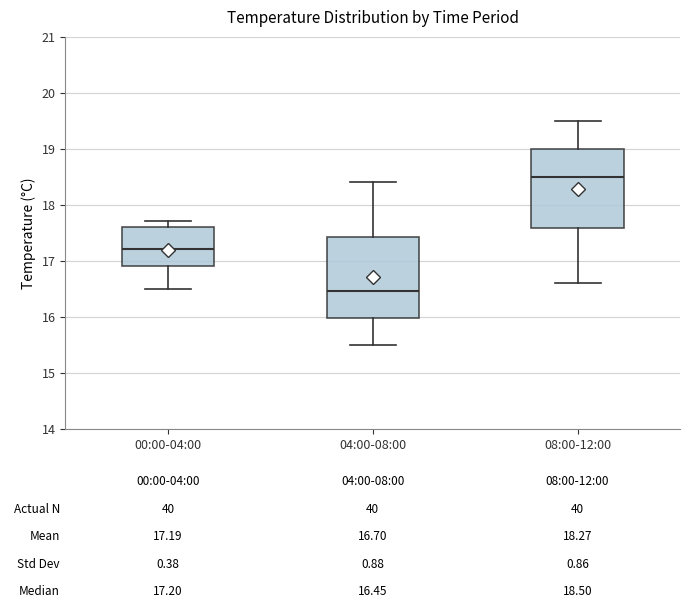

Which box's median line is the lowest?

04:00-08:00